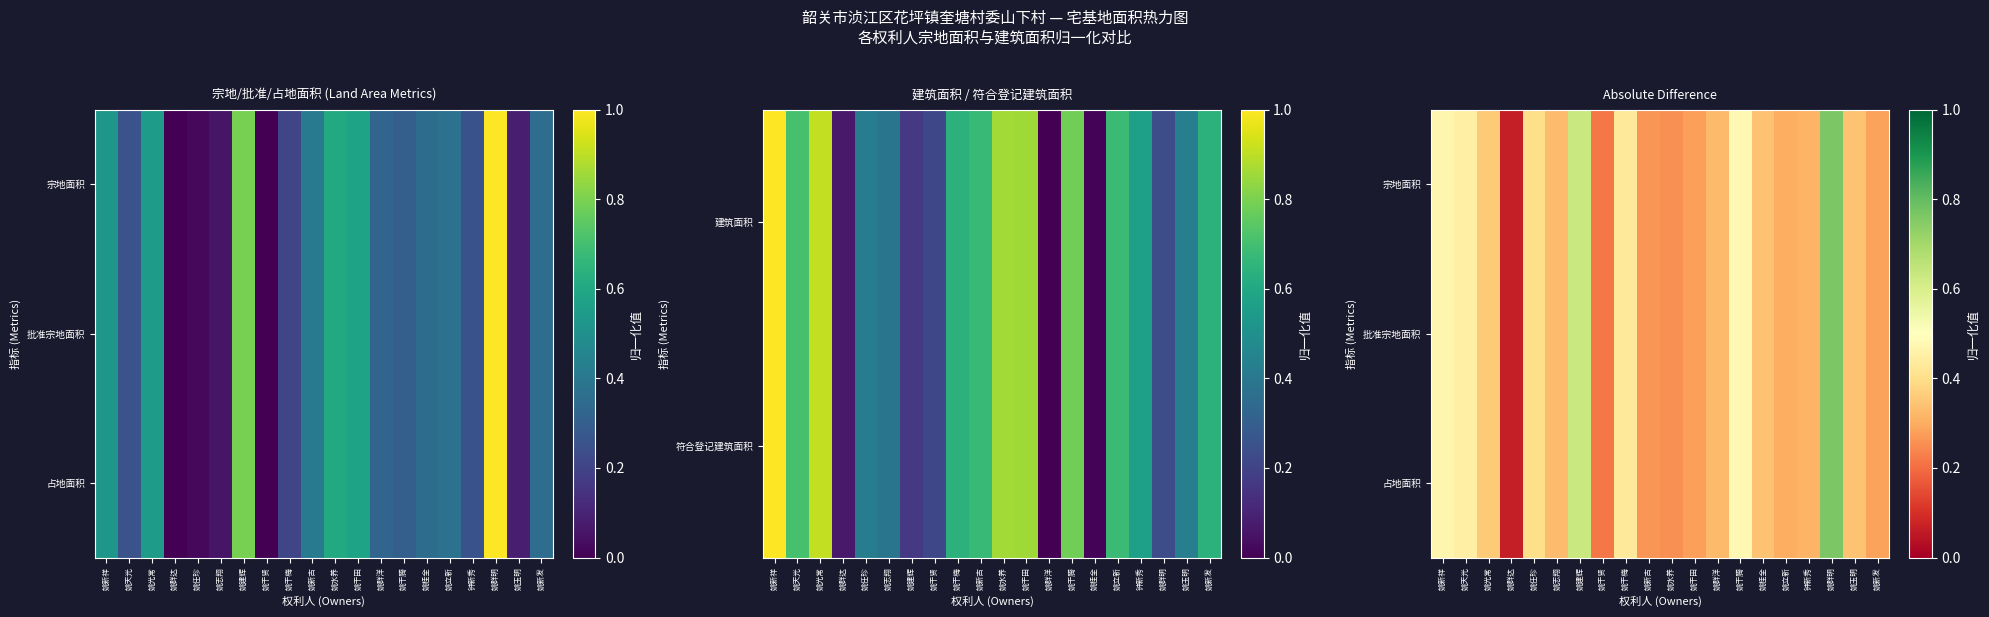

What is the difference between the maximum and second lowest values in the 批准宗地面积 series?

0.5